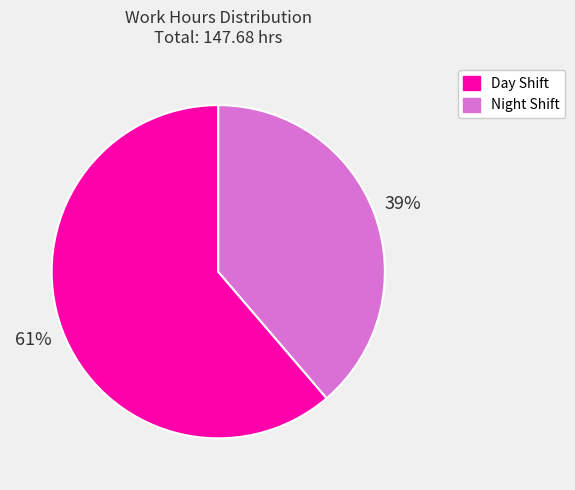

Is there a majority slice in this chart?

Yes